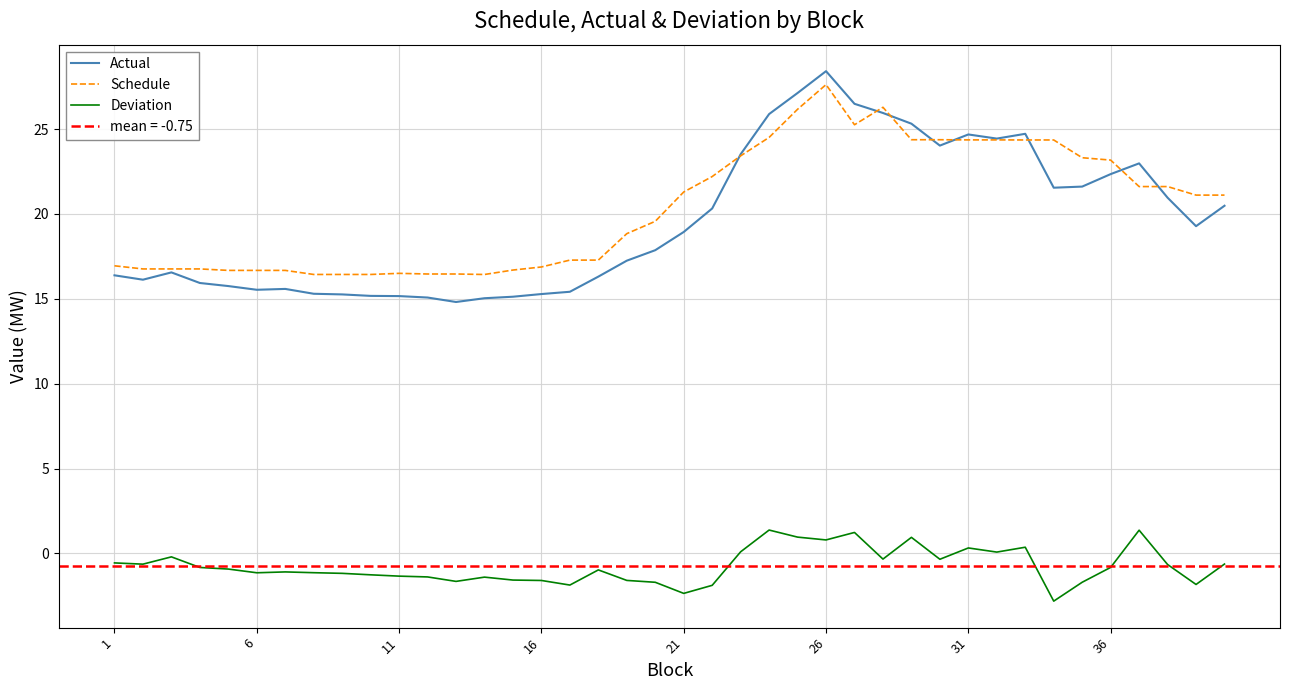

Rank the series by their maximum value, from highest to lowest.

Actual, Schedule, Deviation